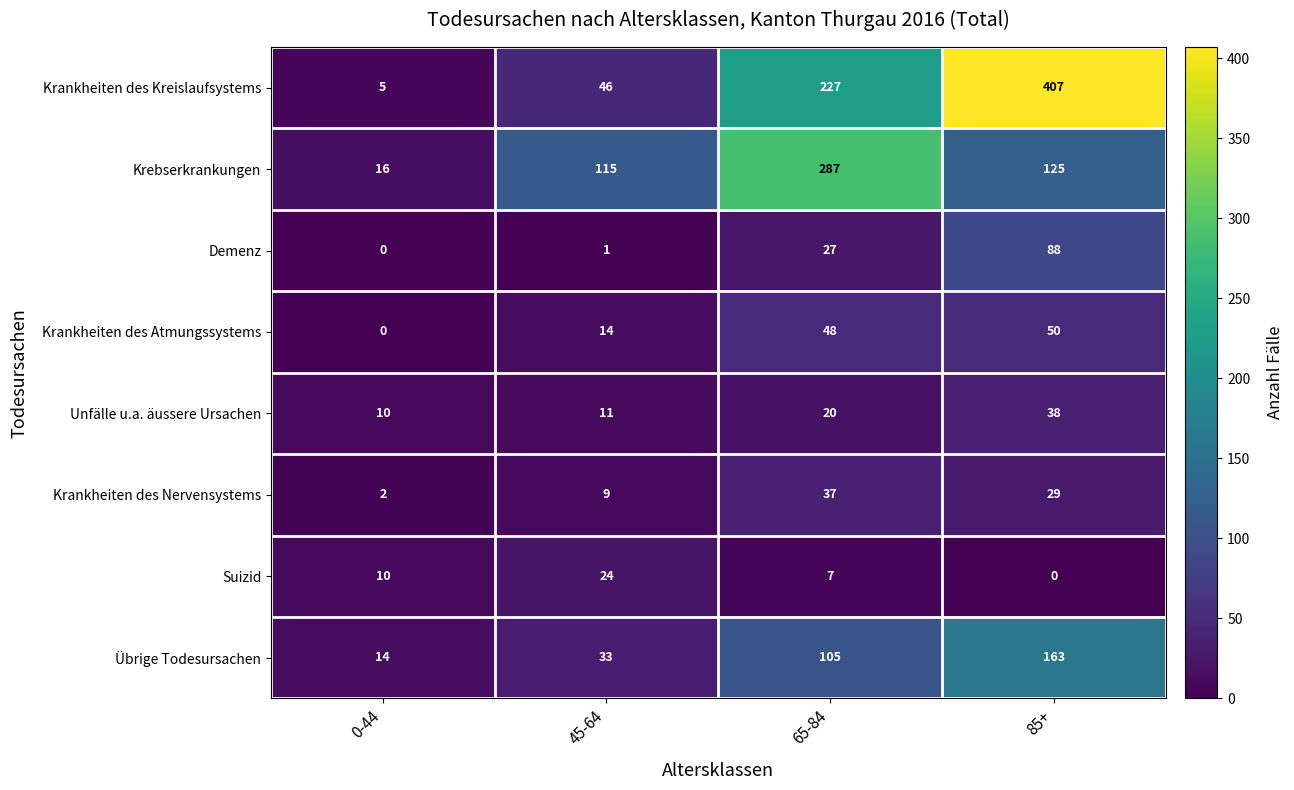

How many positive values does the Demenz series have?

3